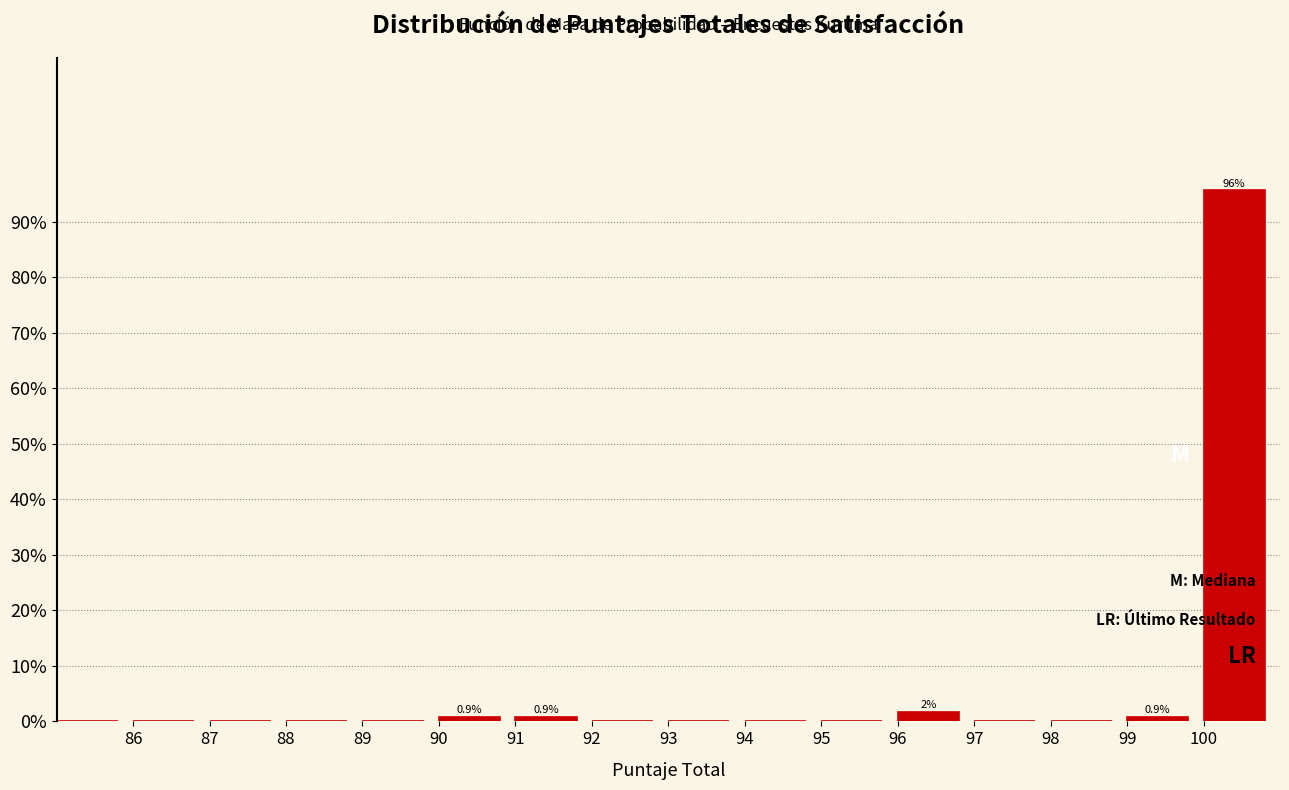

Over which range of the x-axis is the bar tallest?

100 to 101